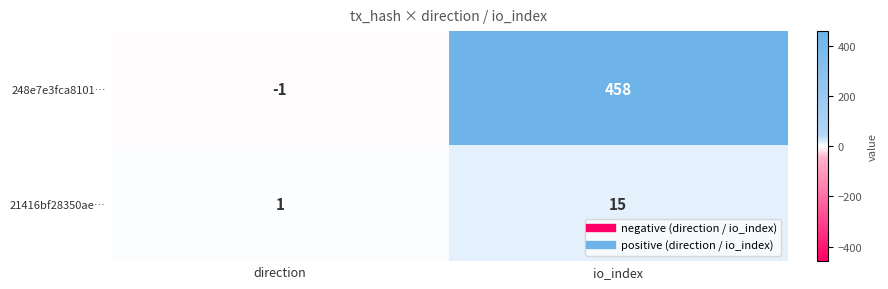

List the series in order of their peak value, lowest first.

21416bf28350ae…, 248e7e3fca8101…